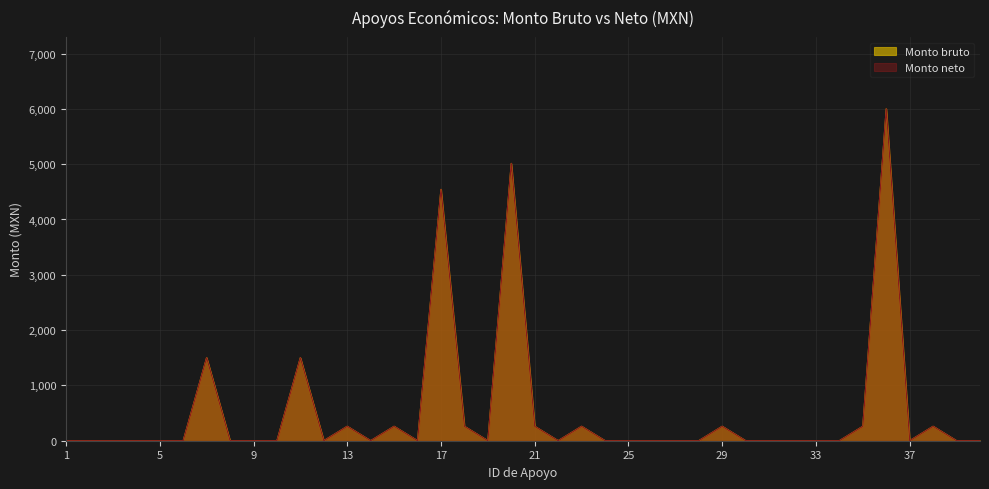

Is the value of Monto neto at 14 greater than the value of Monto bruto at 30?

No